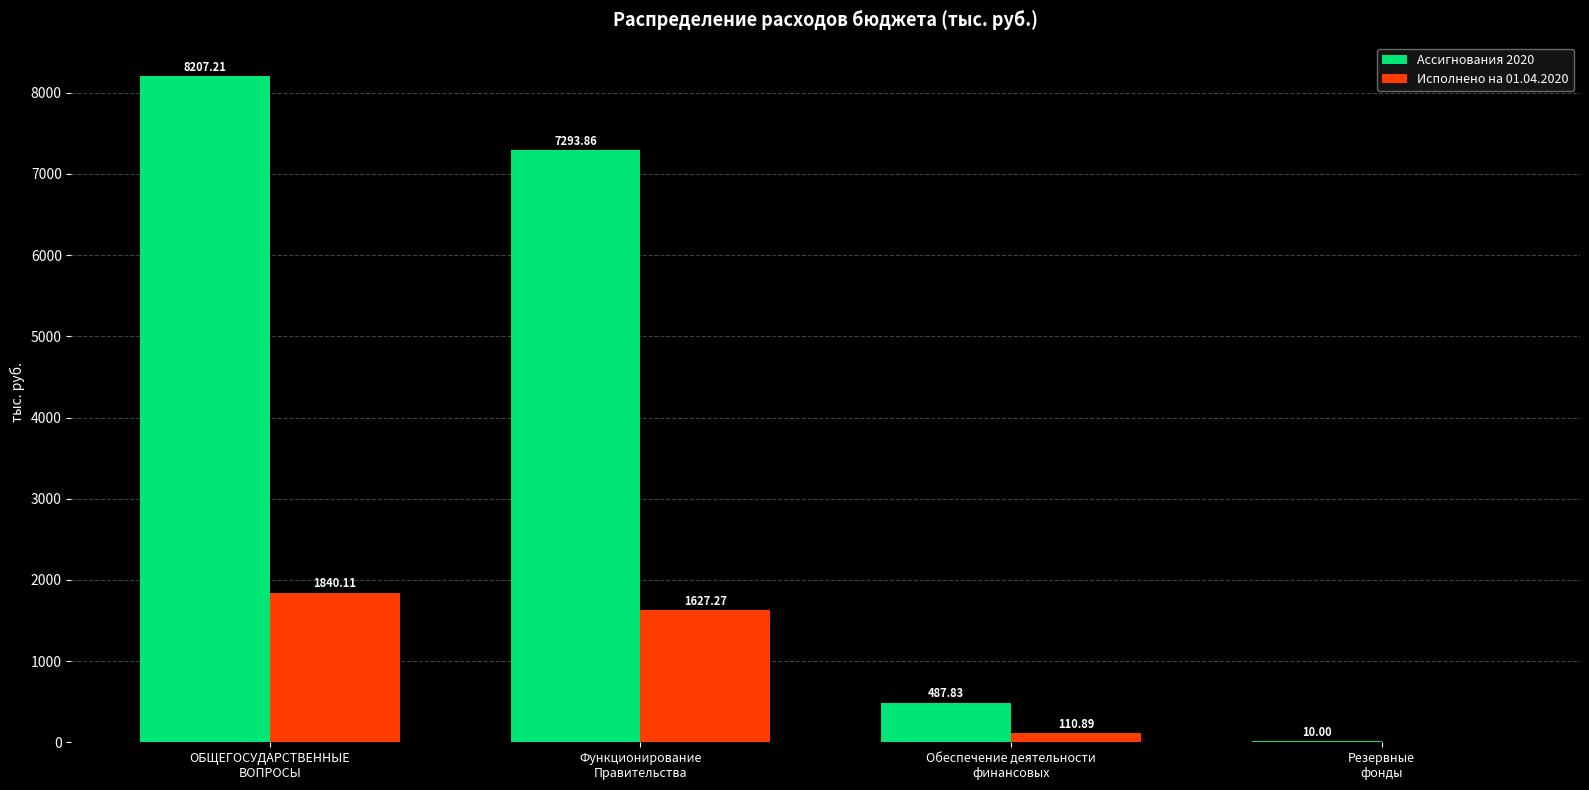

At which category is the sum across all series the highest?

ОБЩЕГОСУДАРСТВЕННЫЕ
ВОПРОСЫ